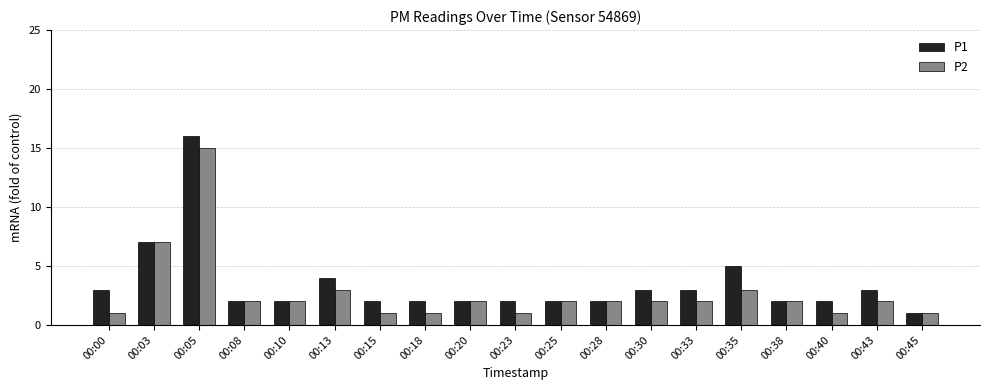

Reading right to left, what are all the values shown in this chart?

P1: 1	3	2	2	5	3	3	2	2	2	2	2	2	4	2	2	16	7	3
P2: 1	2	1	2	3	2	2	2	2	1	2	1	1	3	2	2	15	7	1